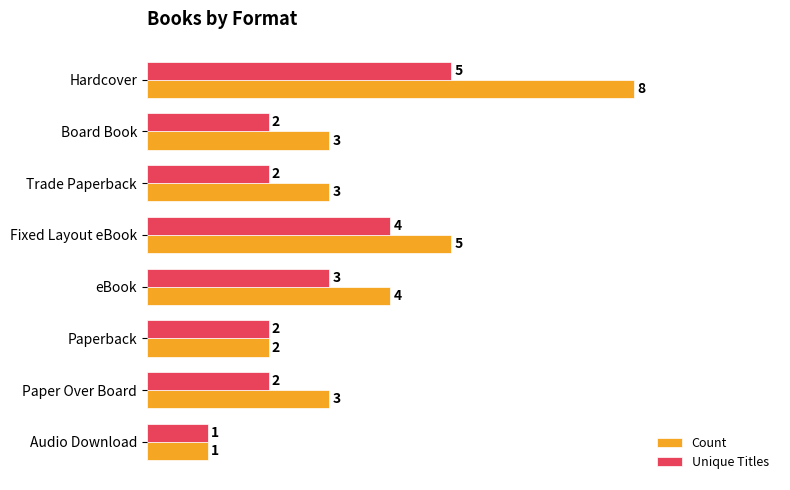

At which label is Count closest to 4?

eBook